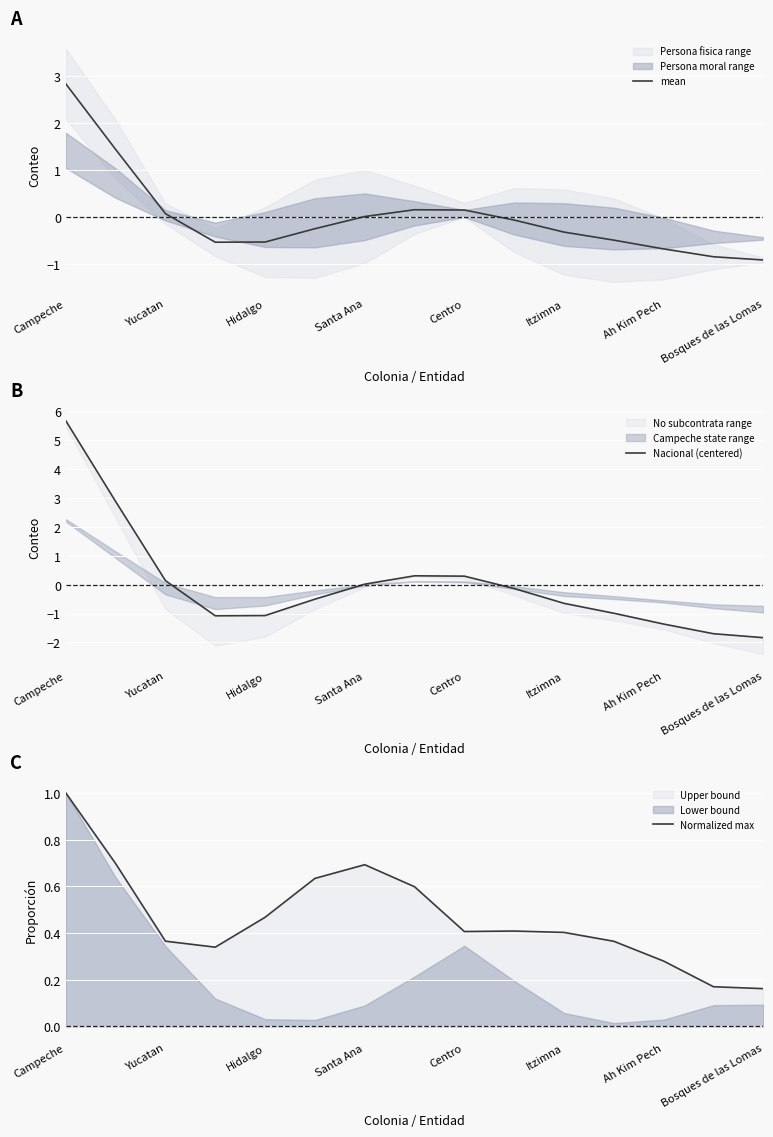

What is the minimum value for mean?

-0.9